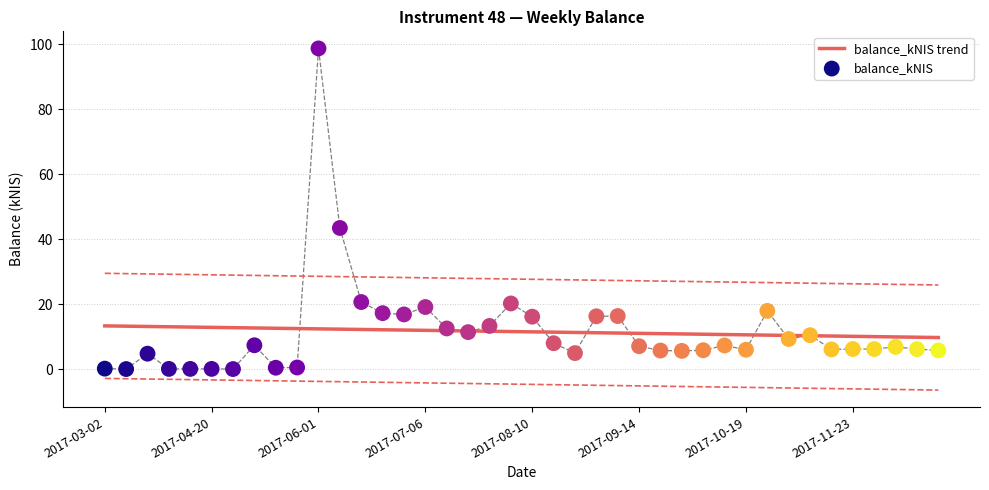

What are all the series names shown in the legend?

balance_kNIS trend, balance_kNIS